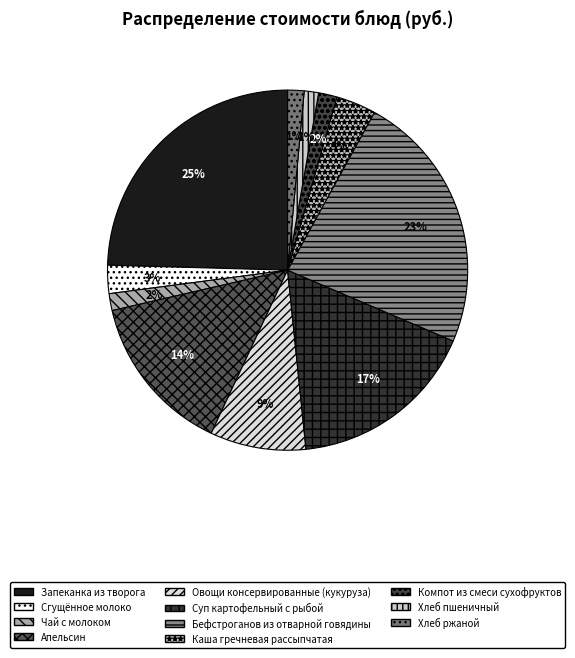

To the nearest percent, what is the difference between the largest and smallest slice percentages?

23%